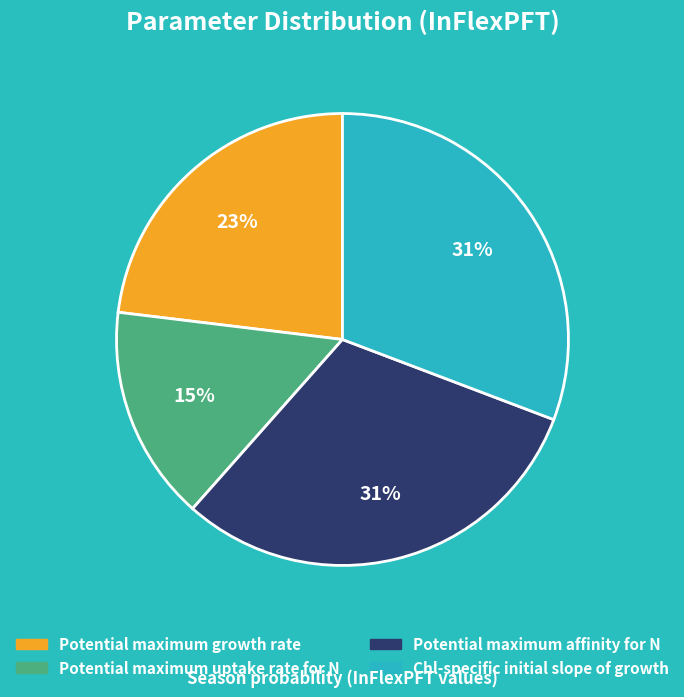

To the nearest percent, what is the difference between the Potential maximum growth rate and Potential maximum affinity for N slice percentages?

8%